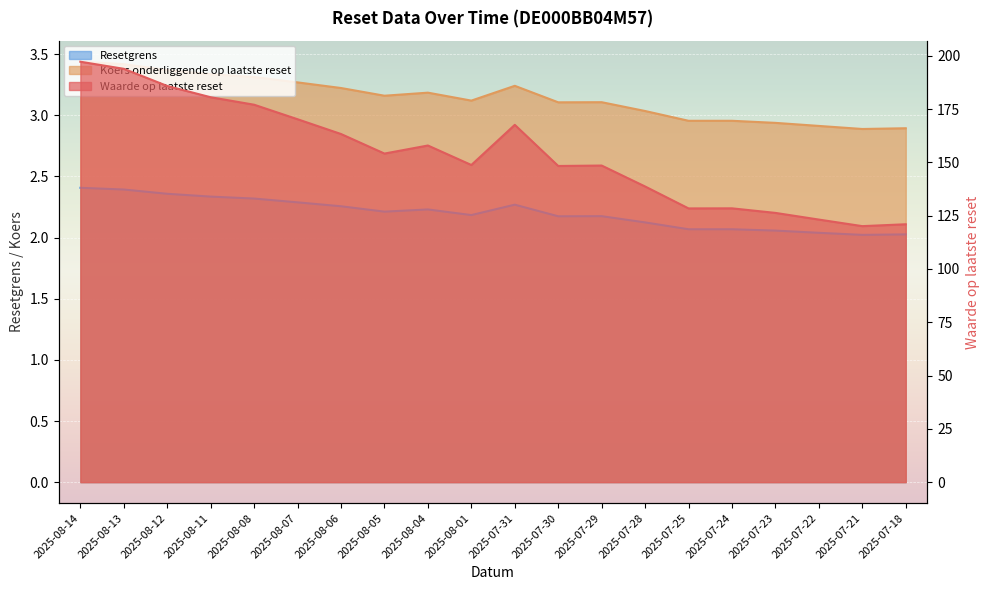

Between 2025-07-23 and 2025-08-07, which is larger?

2025-08-07